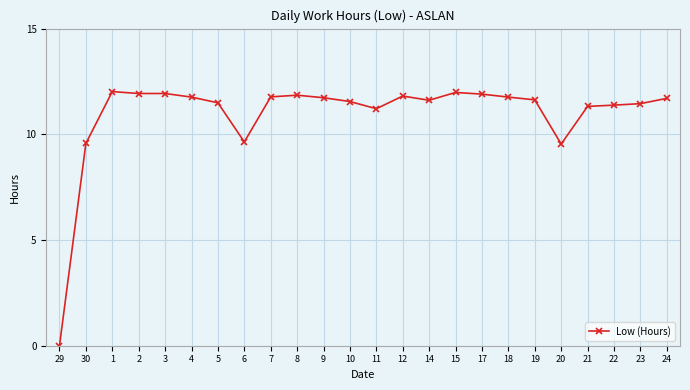

Does the chart display data point markers on the line(s)?

Yes